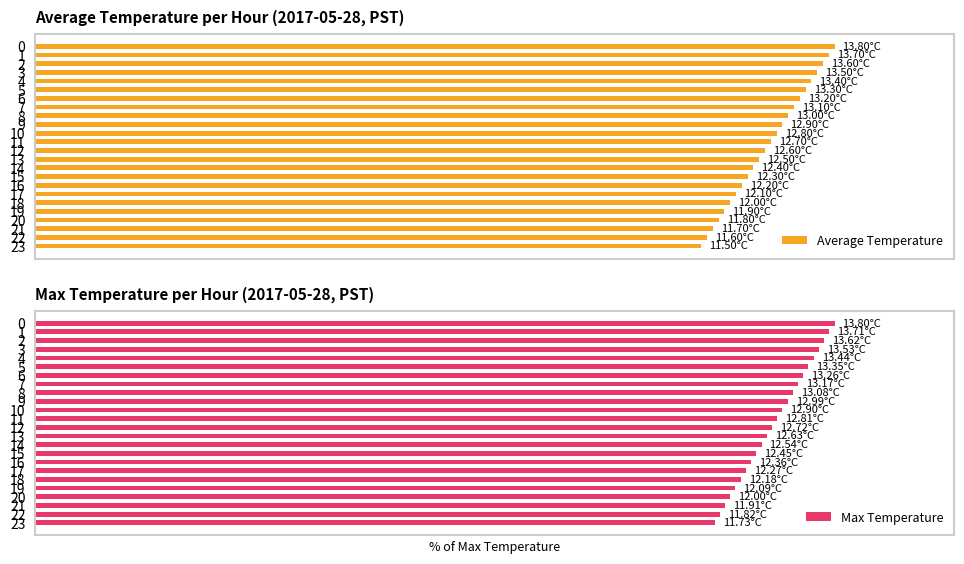

What is the difference between the second highest and second lowest values in the Average Temperature series?

15.2